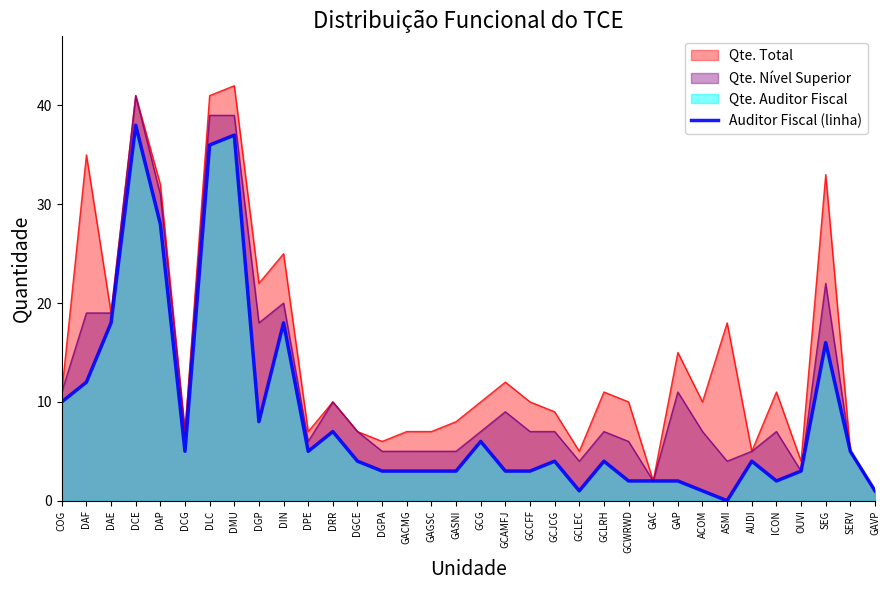

The chart shows a value of 5 at GASNI. True or false?

False